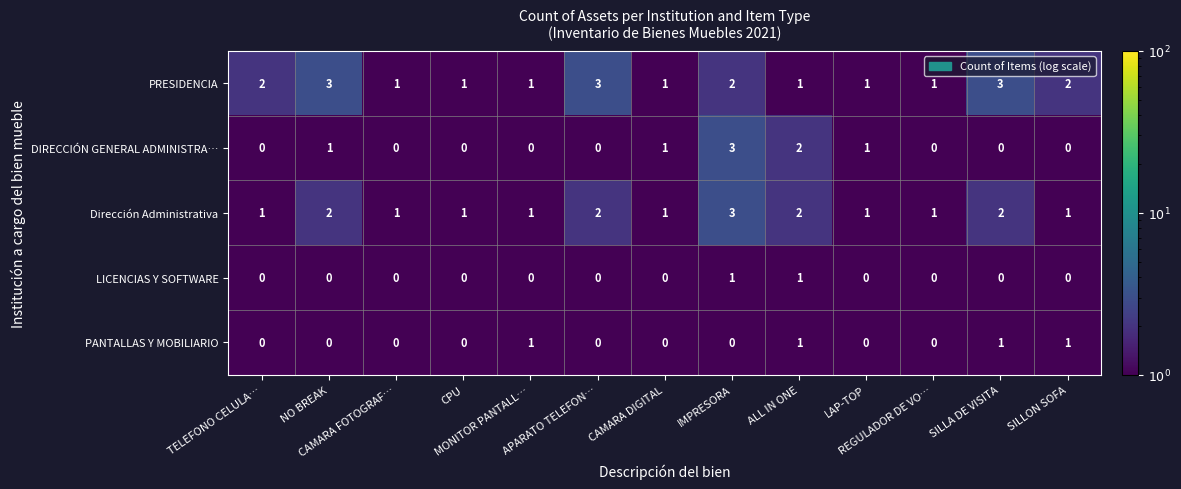

How many PRESIDENCIA values are between 1 and 2?

10